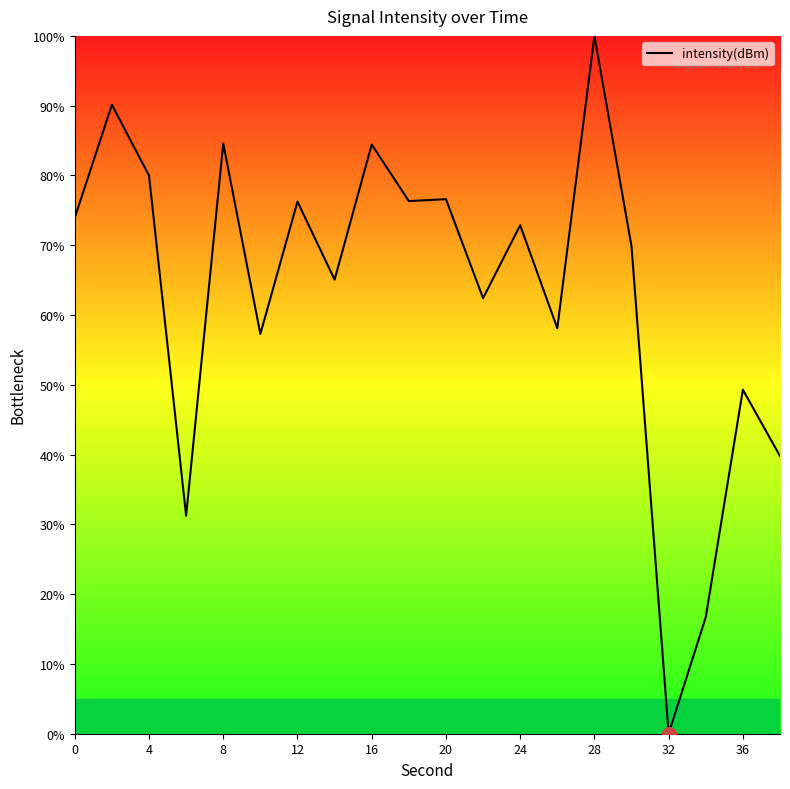

The chart shows a value of 41.7 at 0. True or false?

False